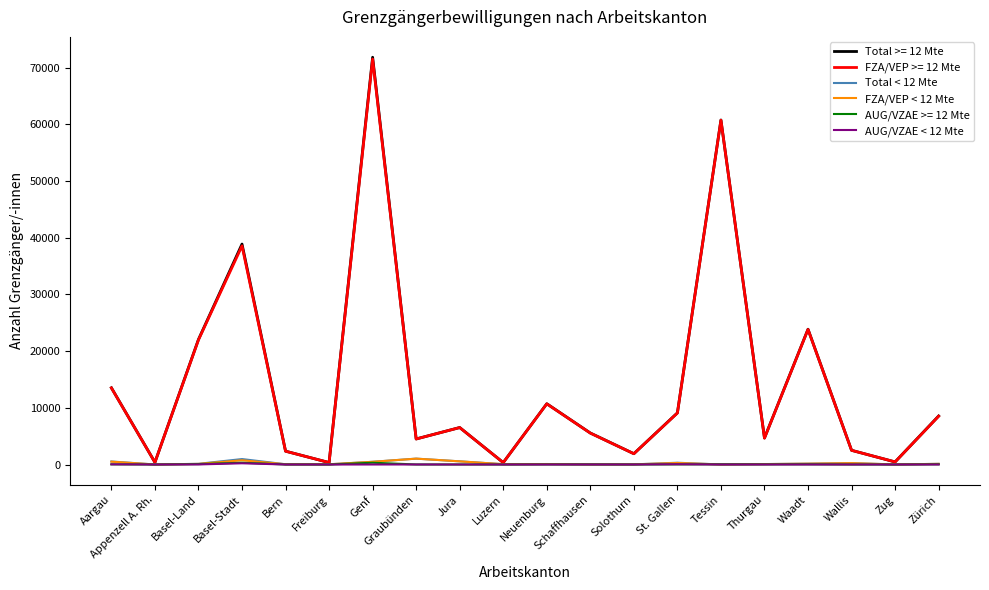

At which label does AUG/VZAE < 12 Mte first exceed 2?

Aargau